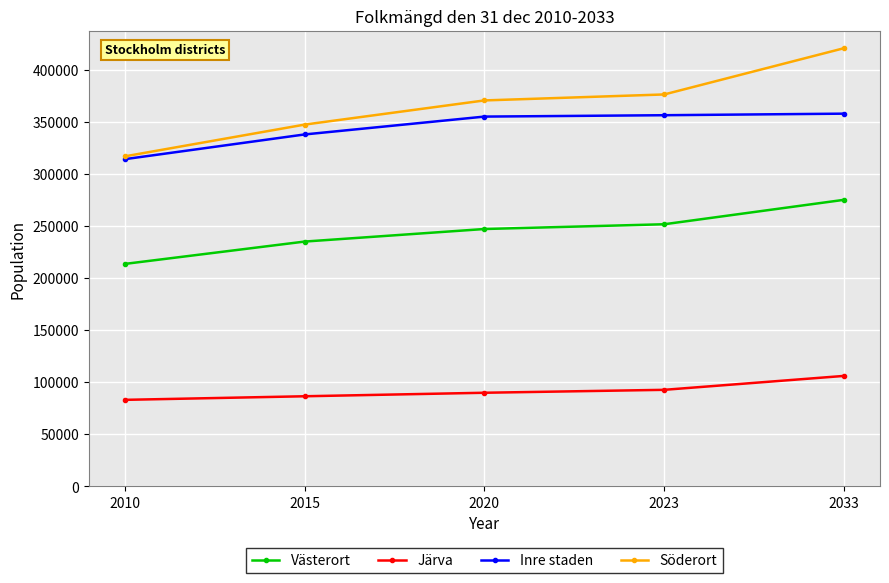

How many Järva values are between 86472 and 92659?

3